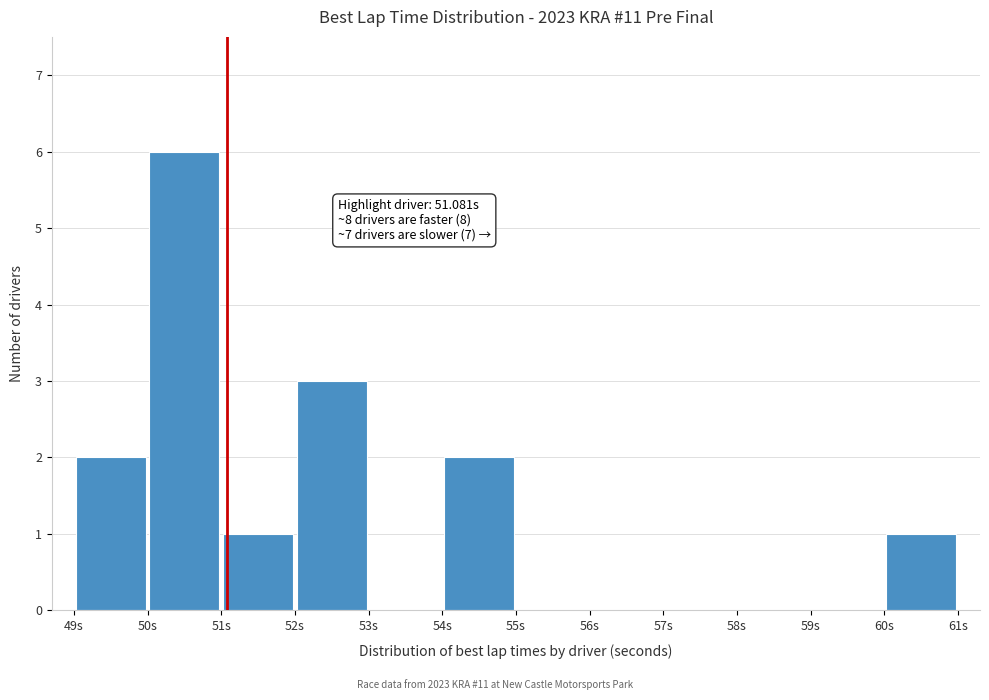

Which range on the x-axis has the tallest bar?

50 to 51